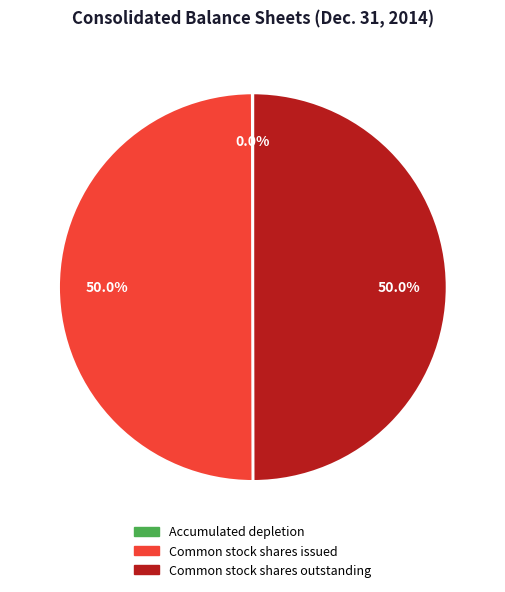

Is there a majority slice in this chart?

No